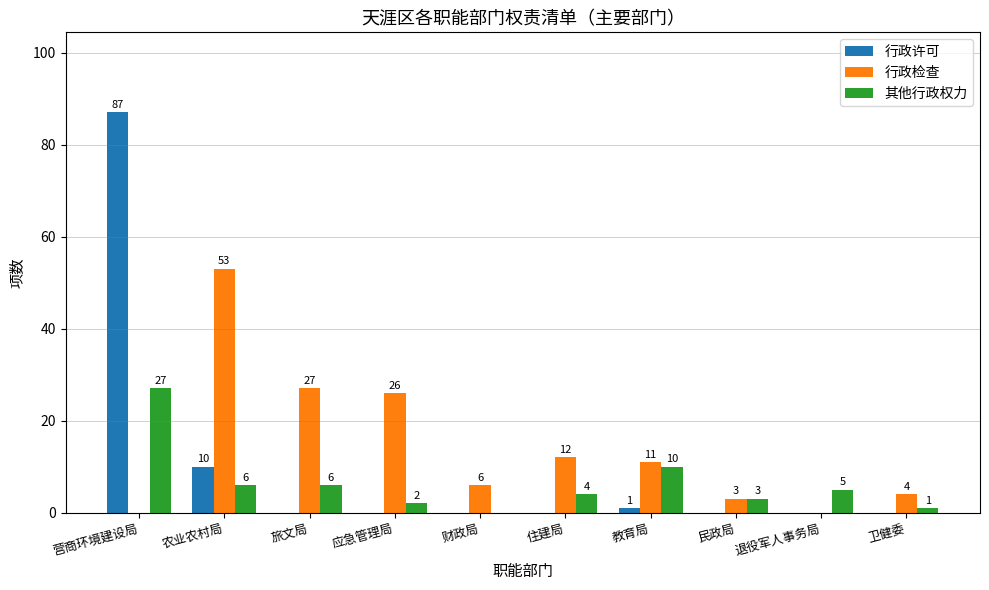

Is the value of 行政检查 at 住建局 greater than the value of 行政许可 at 旅文局?

Yes